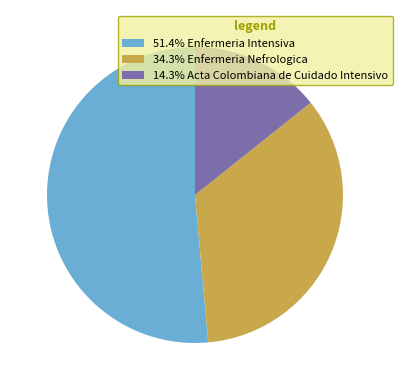

What is the ratio of the value at 34.3% Enfermeria Nefrologica to the value at 14.3% Acta Colombiana de Cuidado Intensivo?

2.4